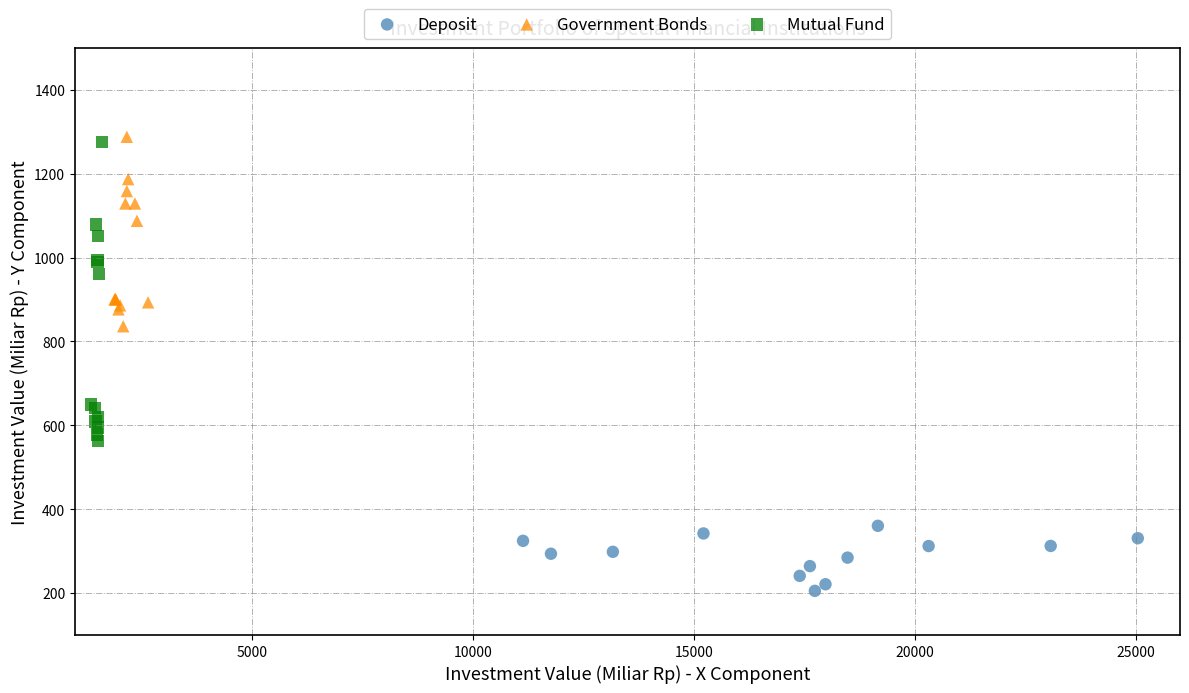

Which series reaches the minimum Y coordinate?

Deposit